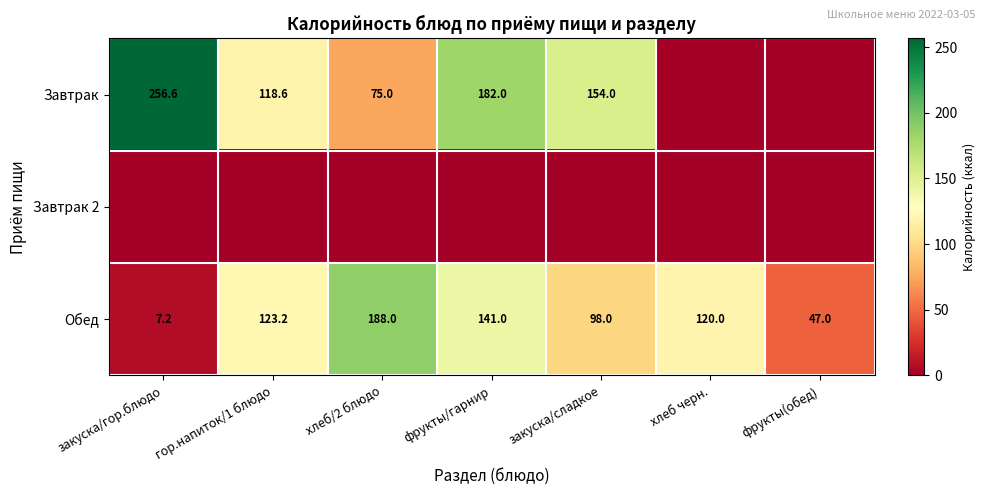

True or false: Обед has a value of 98.0 at закуска/сладкое.

True